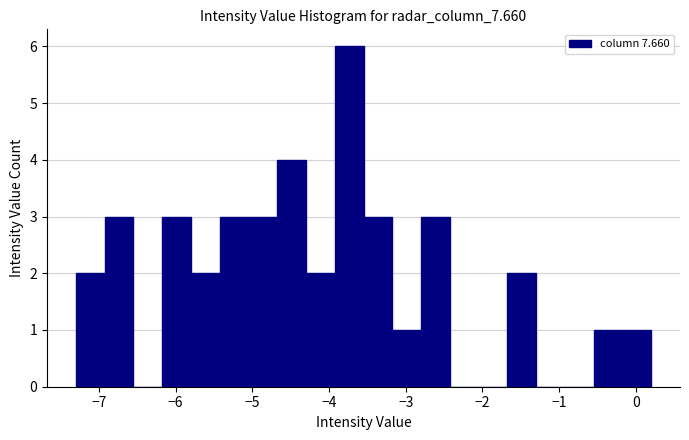

Around what value on the x-axis is the tallest bar? Give the approximate position of its centre, as read against the axis.

-3.7